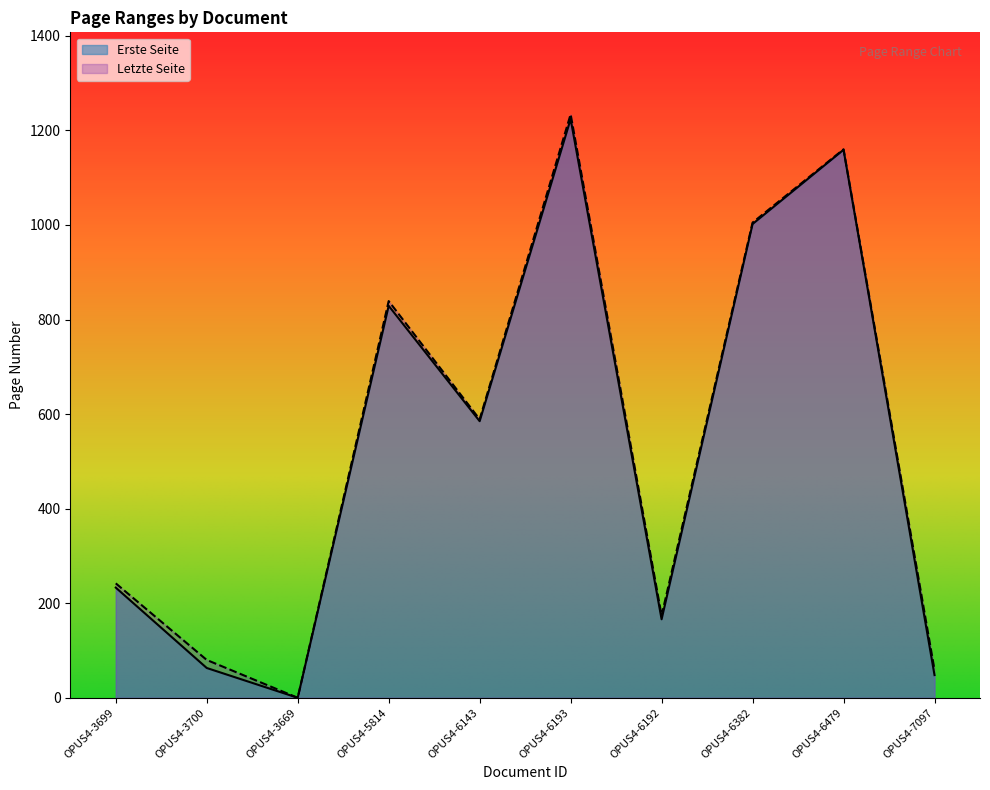

What position from the right is OPUS4-7097?

1